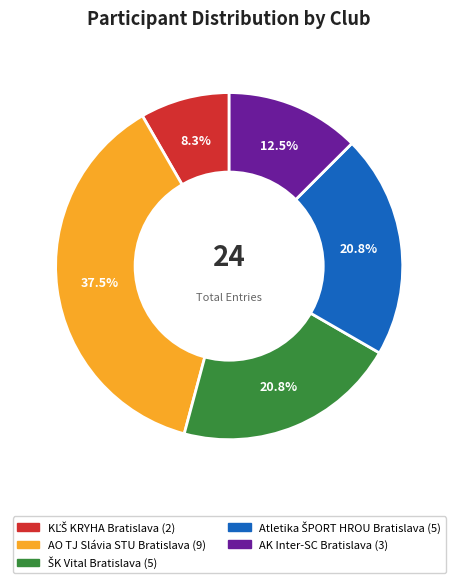

How much of the chart is everything except AO TJ Slávia STU Bratislava?

62.5%